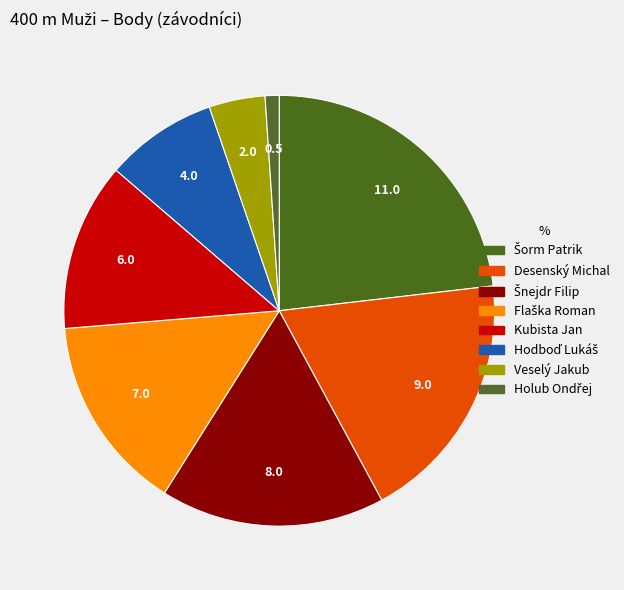

What percentage is NOT represented by Šnejdr Filip?

83.0%